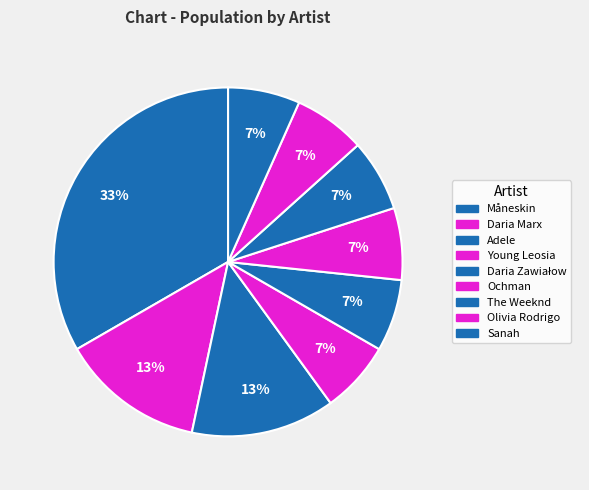

How many slices are in this pie chart?

9